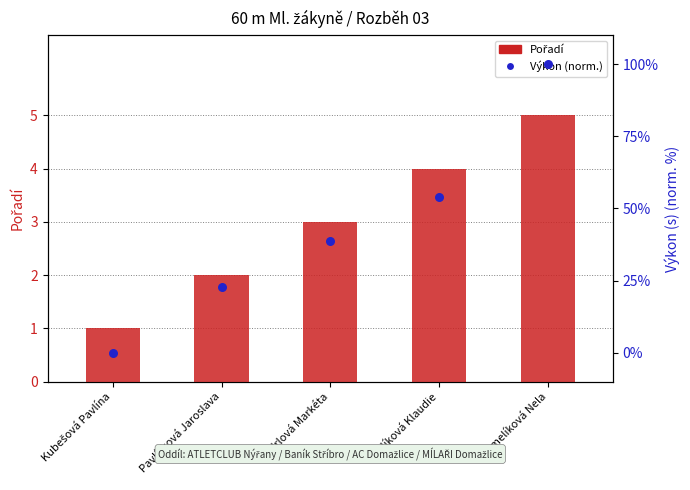

Is the value of Výkon (norm.) at Andrlová Markéta greater than the value of Pořadí at Pavlíčková Jaroslava?

Yes